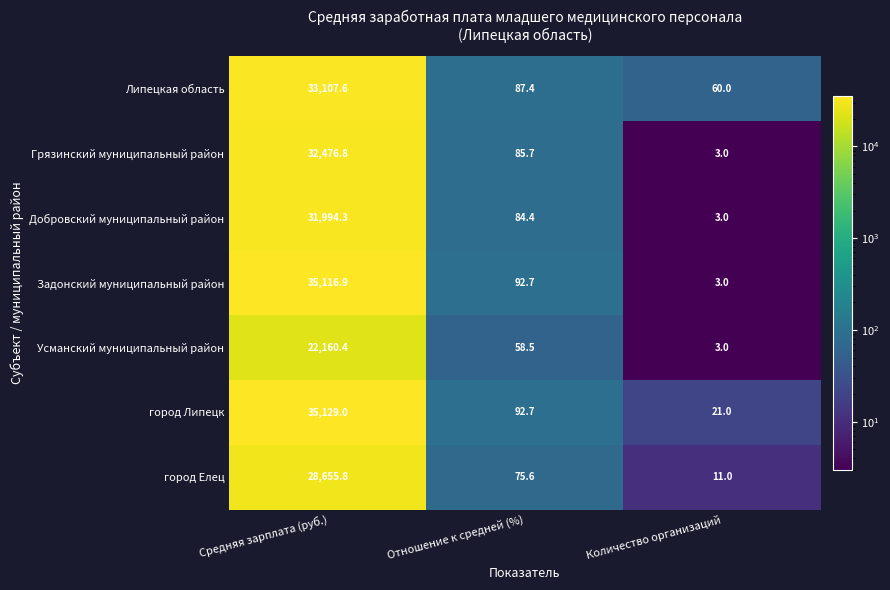

At which label does Добровский муниципальный район first exceed 84?

Средняя зарплата (руб.)